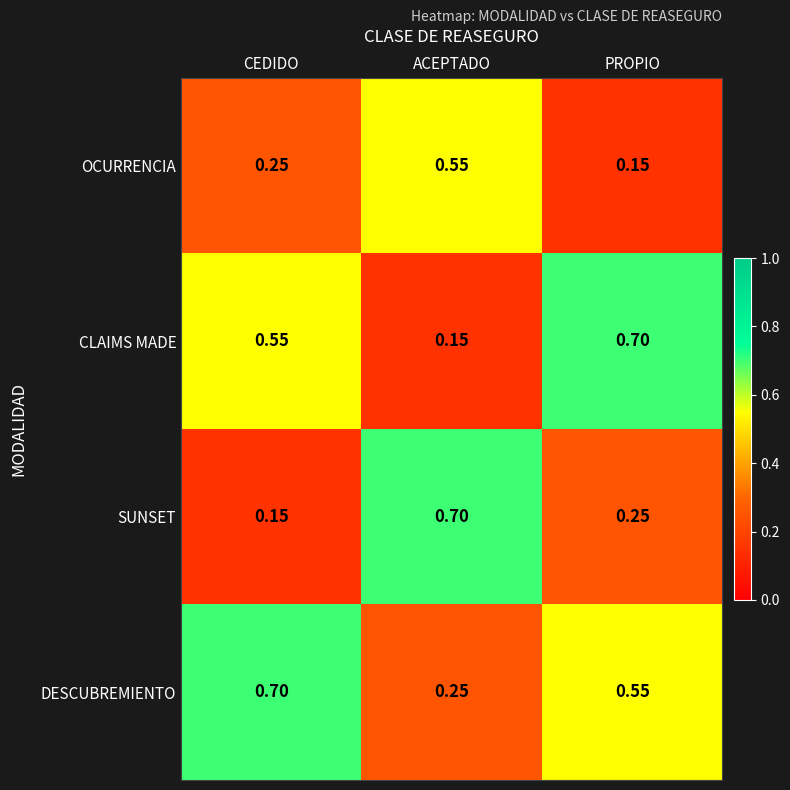

At ACEPTADO, list the series in order from largest to smallest.

SUNSET, OCURRENCIA, DESCUBREMIENTO, CLAIMS MADE